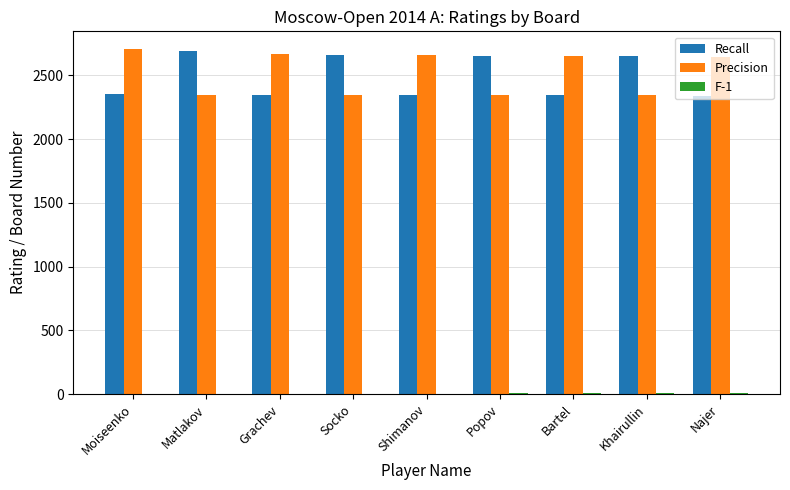

What is the greatest value displayed?

2710